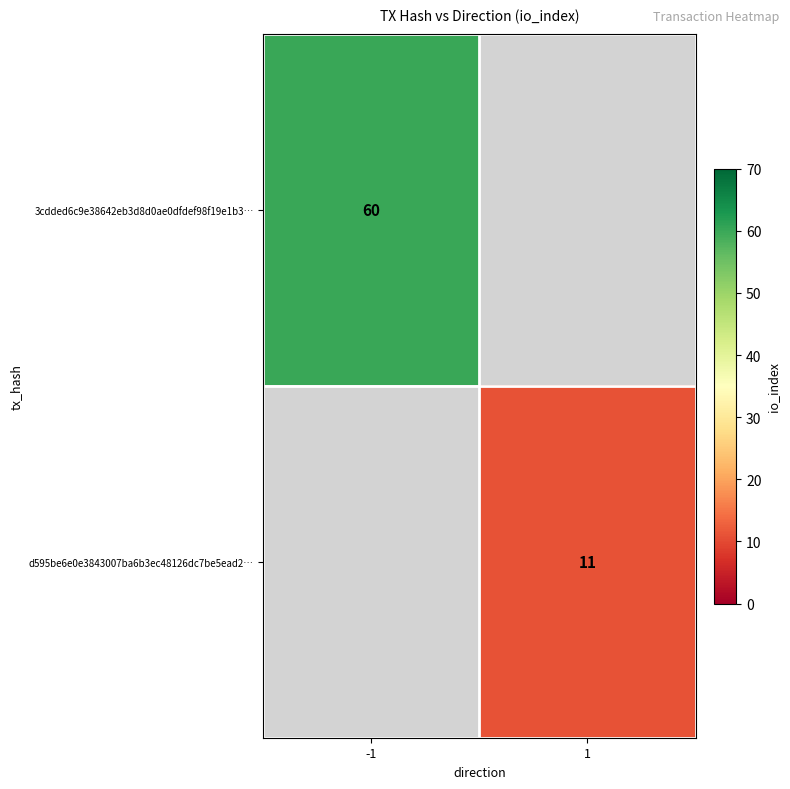

At which category does the chart reach its peak across all series?

-1